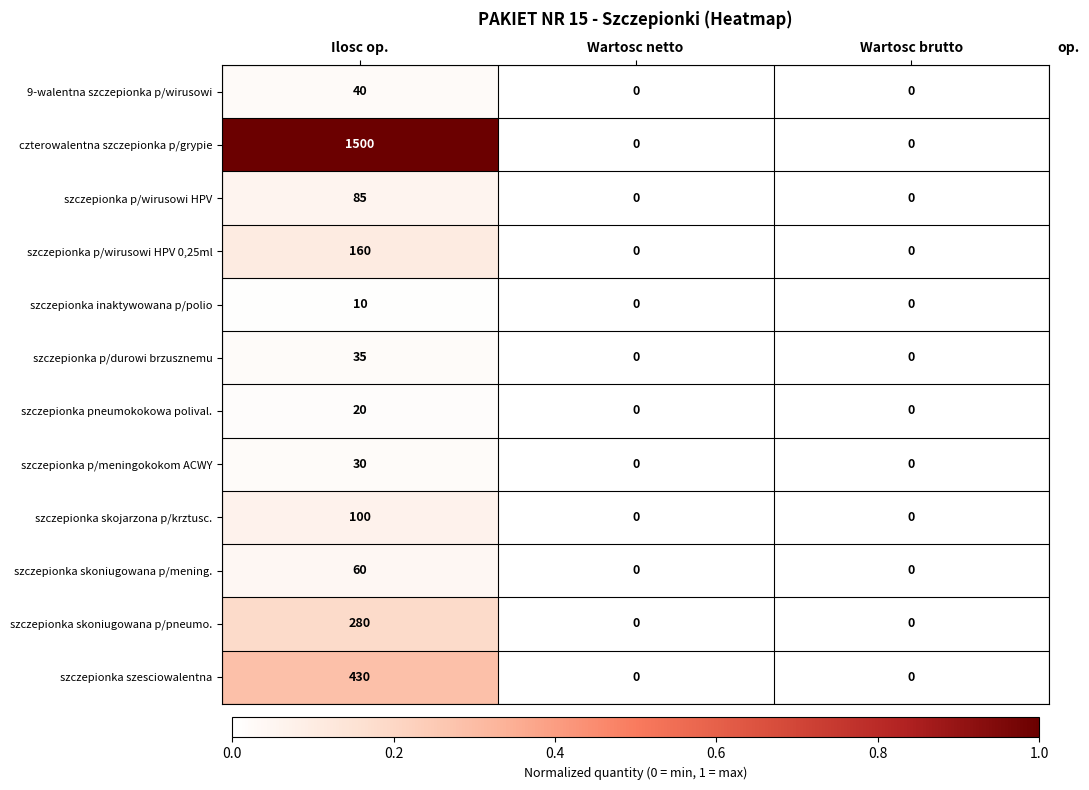

List the series in order of their peak value, highest first.

czterowalentna szczepionka p/grypie, szczepionka szesciowalentna, szczepionka skoniugowana p/pneumo., szczepionka p/wirusowi HPV 0,25ml, szczepionka skojarzona p/krztusc., szczepionka p/wirusowi HPV, szczepionka skoniugowana p/mening., 9-walentna szczepionka p/wirusowi, szczepionka p/durowi brzusznemu, szczepionka p/meningokokom ACWY, szczepionka pneumokokowa polival., szczepionka inaktywowana p/polio